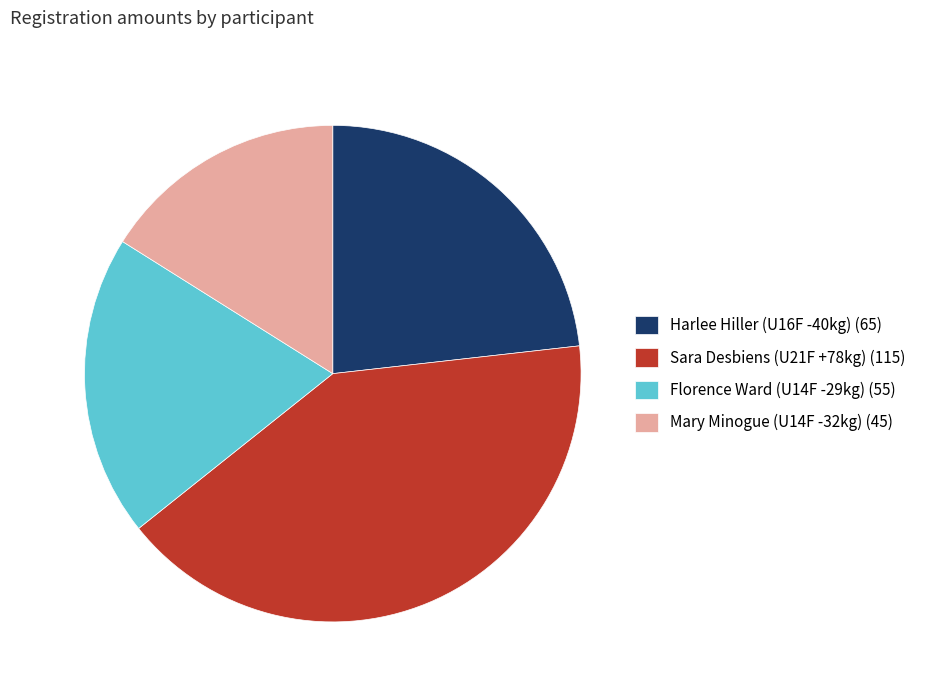

What is the smallest slice in the pie chart?

Mary Minogue (U14F -32kg)